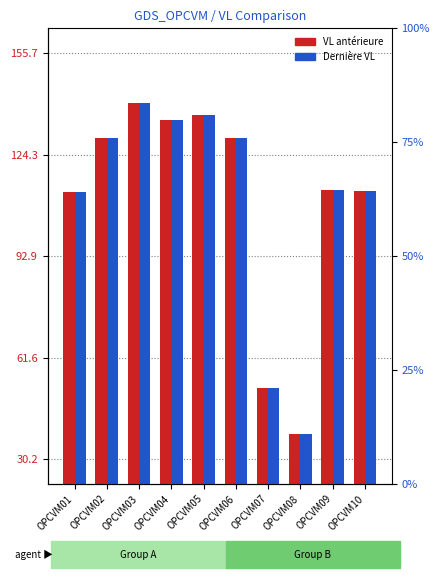

How many bars are there in total?

20